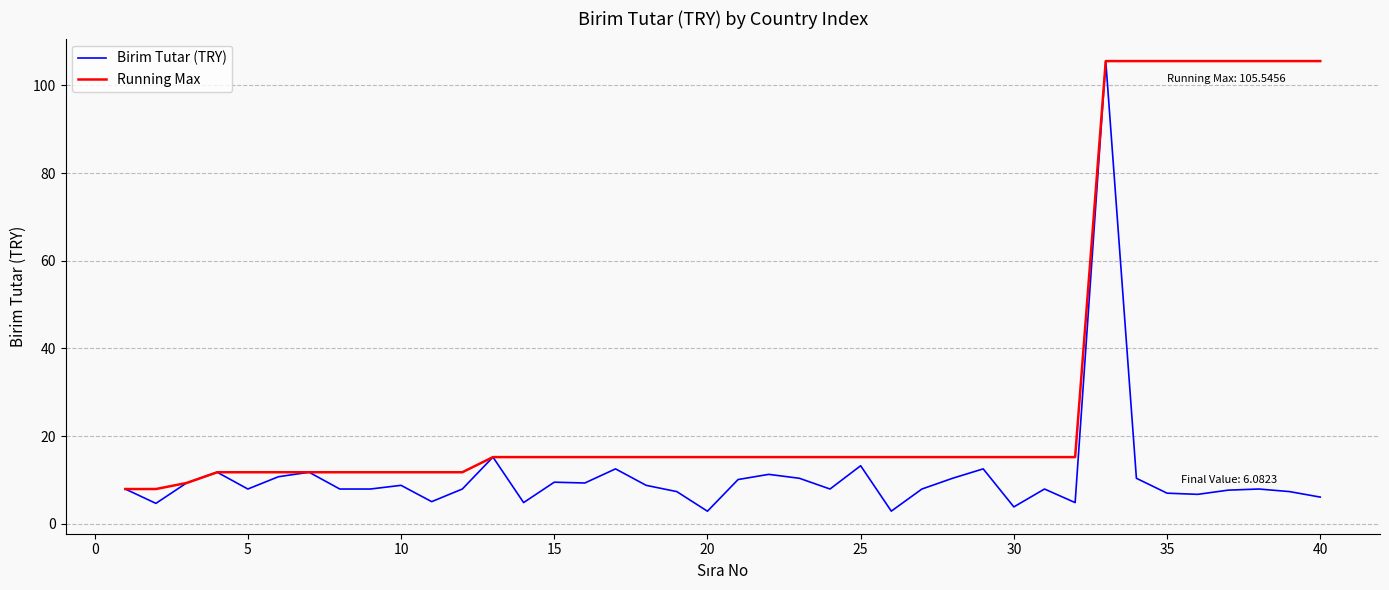

List the series in order of their overall mean, lowest first.

Birim Tutar (TRY), Running Max